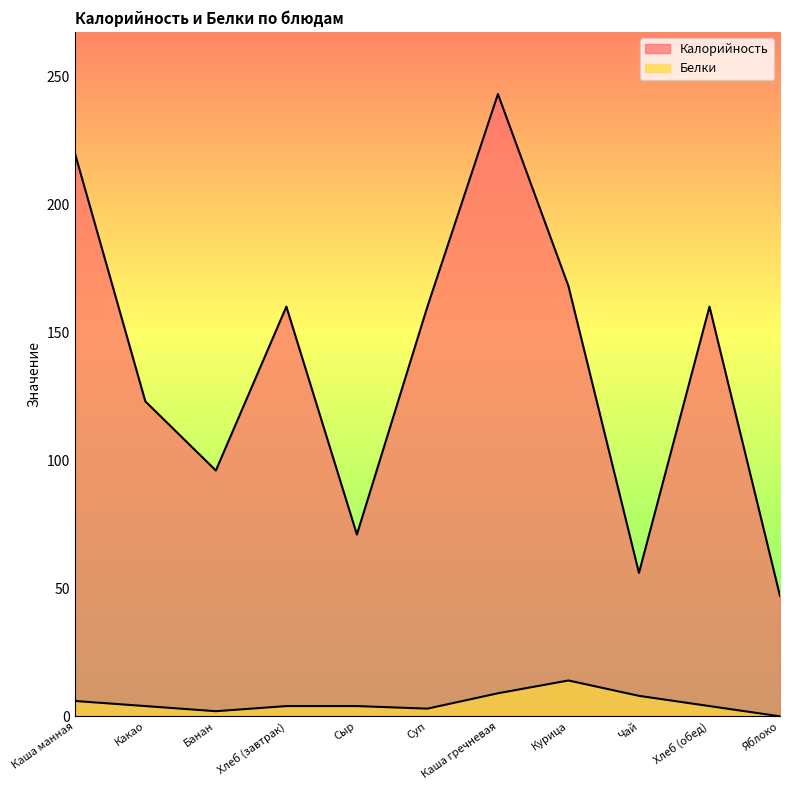

Read the Калорийность value at Суп, to the nearest 5.

160